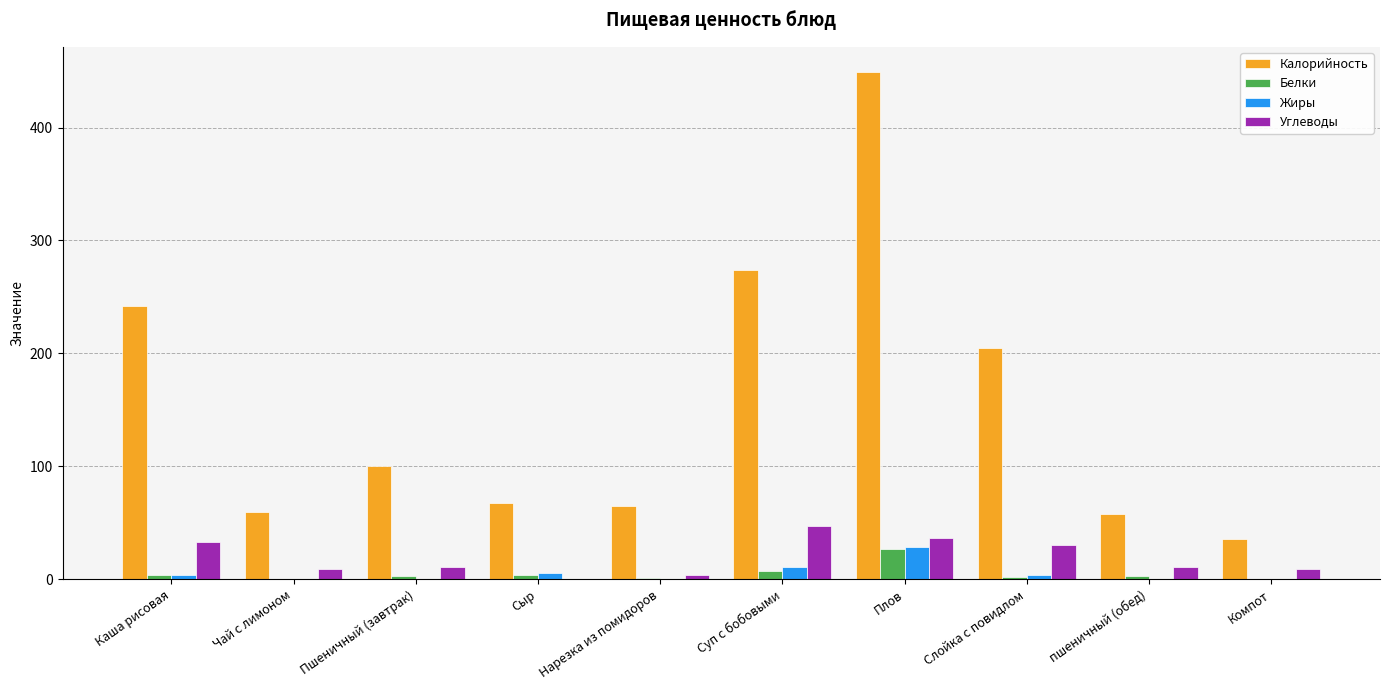

Is the value of Жиры at Пшеничный (завтрак) greater than the value of Углеводы at Слойка с повидлом?

No